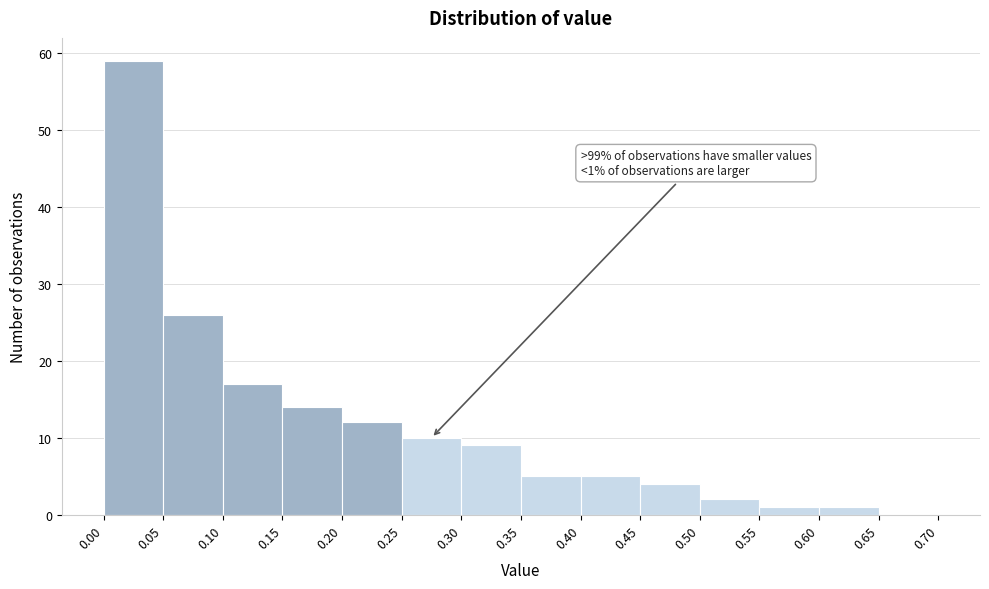

Which range on the x-axis has the tallest bar?

0.00 to 0.05